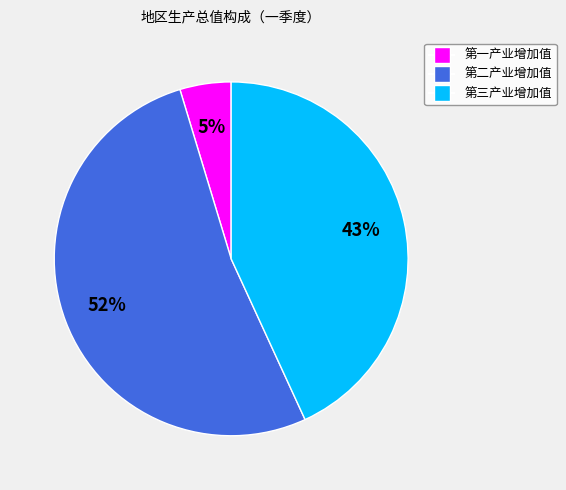

To the nearest percent, what percentage of the pie is 第三产业增加值?

43%